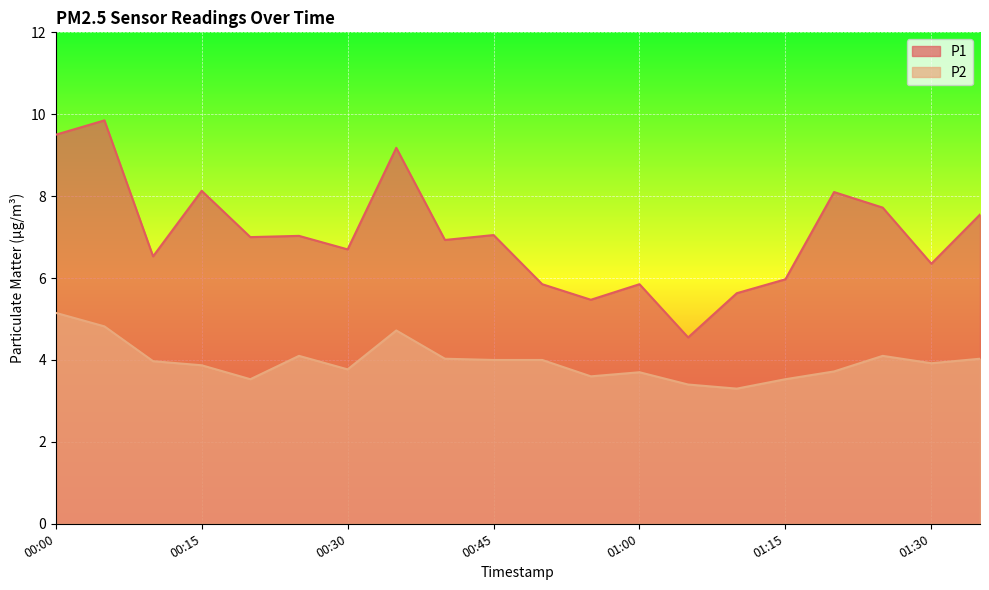

Between 00:00 and 00:40, which is larger?

00:00